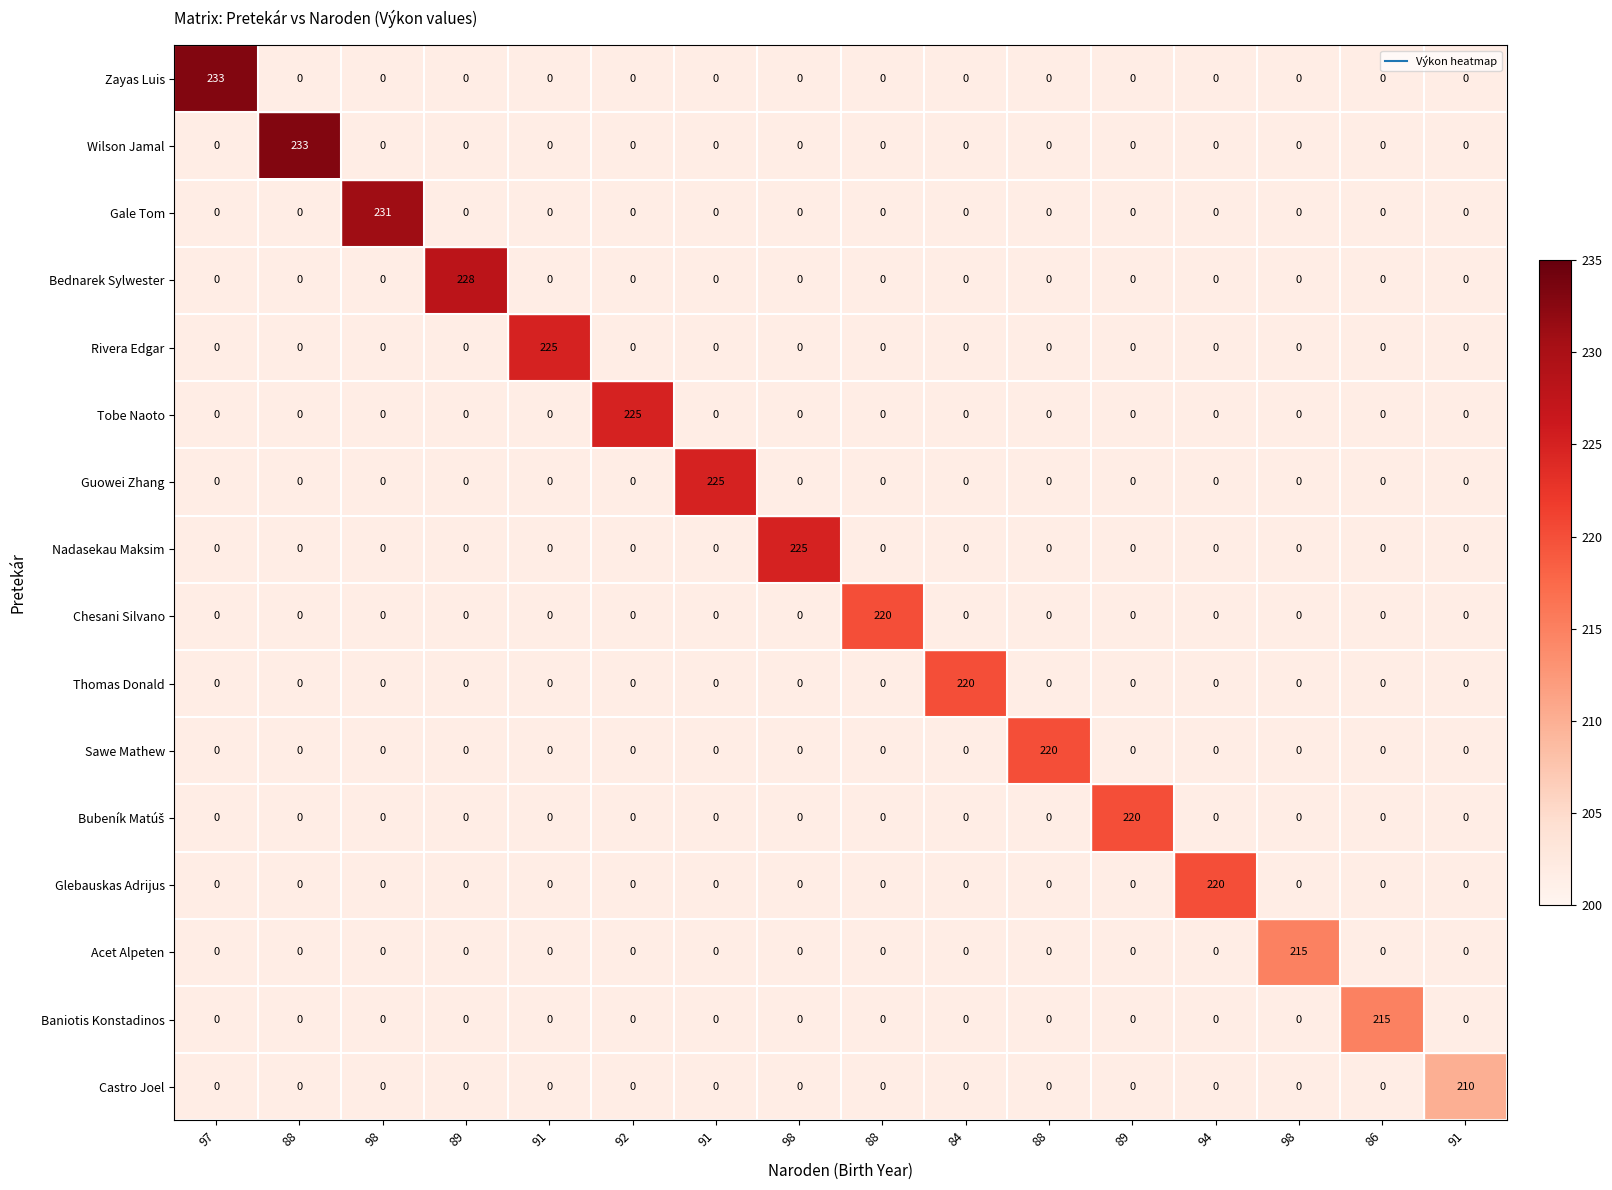

Which series has the widest spread of values?

Zayas Luis